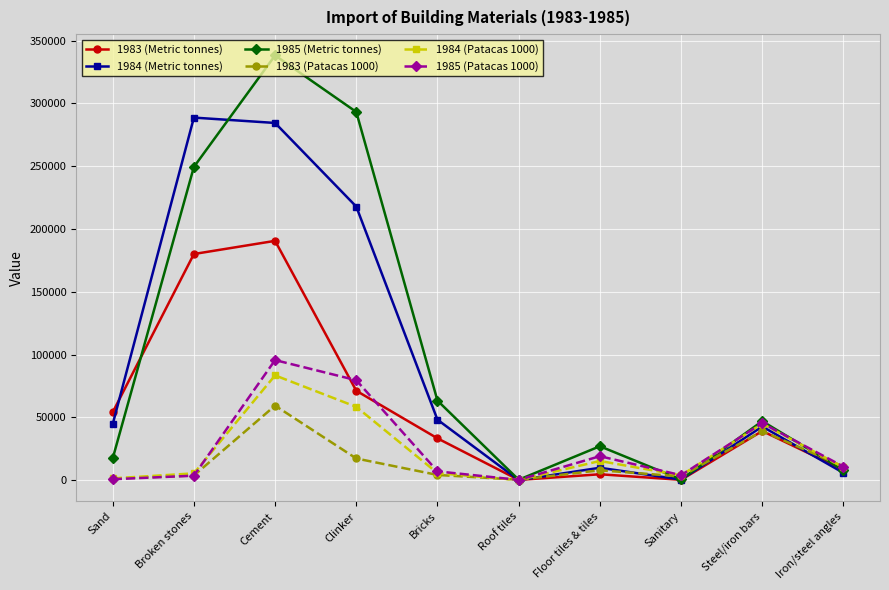

What are all the series names shown in the legend?

1983 (Metric tonnes), 1984 (Metric tonnes), 1985 (Metric tonnes), 1983 (Patacas 1000), 1984 (Patacas 1000), 1985 (Patacas 1000)